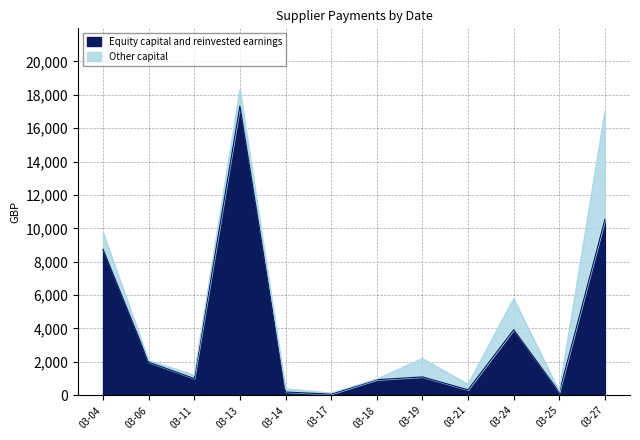

At which category is the sum across all series the highest?

03-13